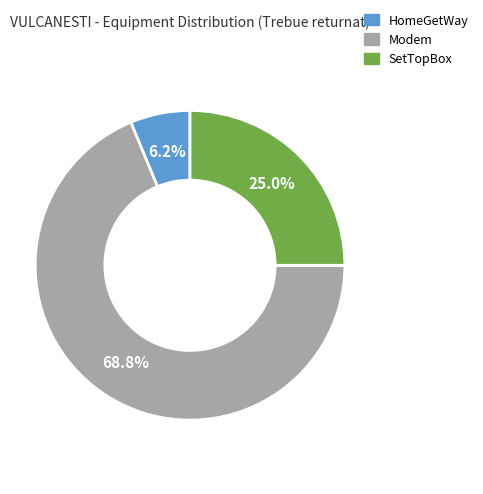

Do HomeGetWay and Modem together represent more than half of the pie?

Yes